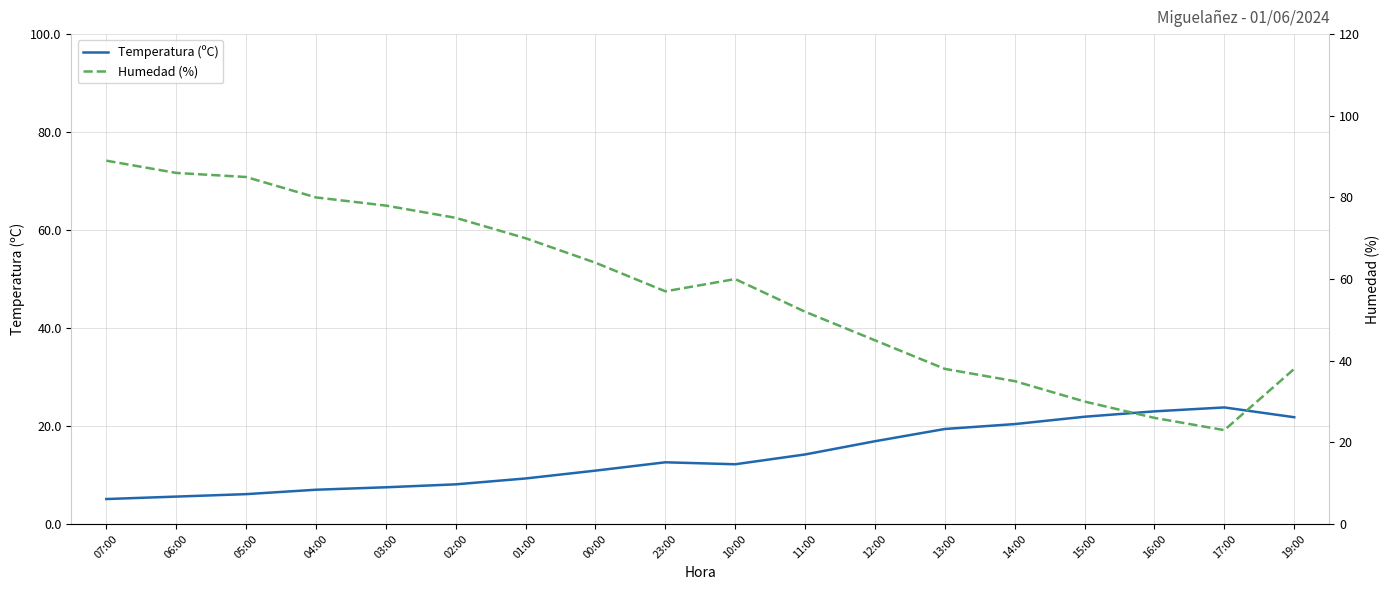

List the series in order of their peak value, highest first.

Humedad (%), Temperatura (ºC)